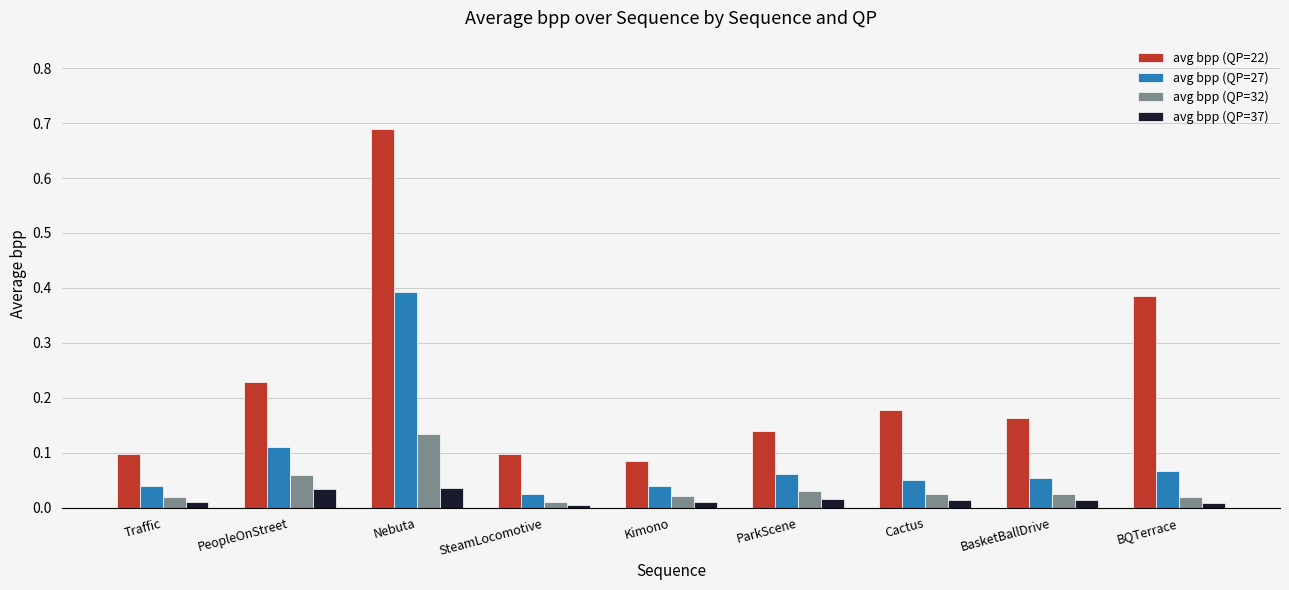

Which series has the largest total across all categories?

avg bpp (QP=22)